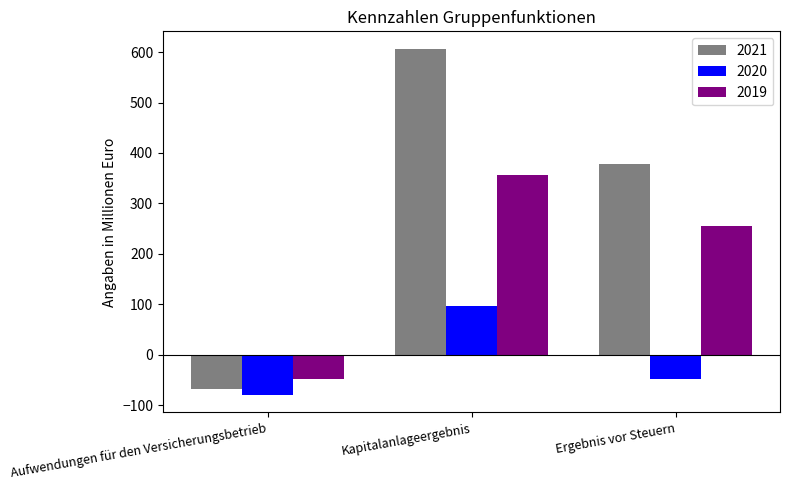

Where does the 2019 series first go above 255?

Kapitalanlageergebnis